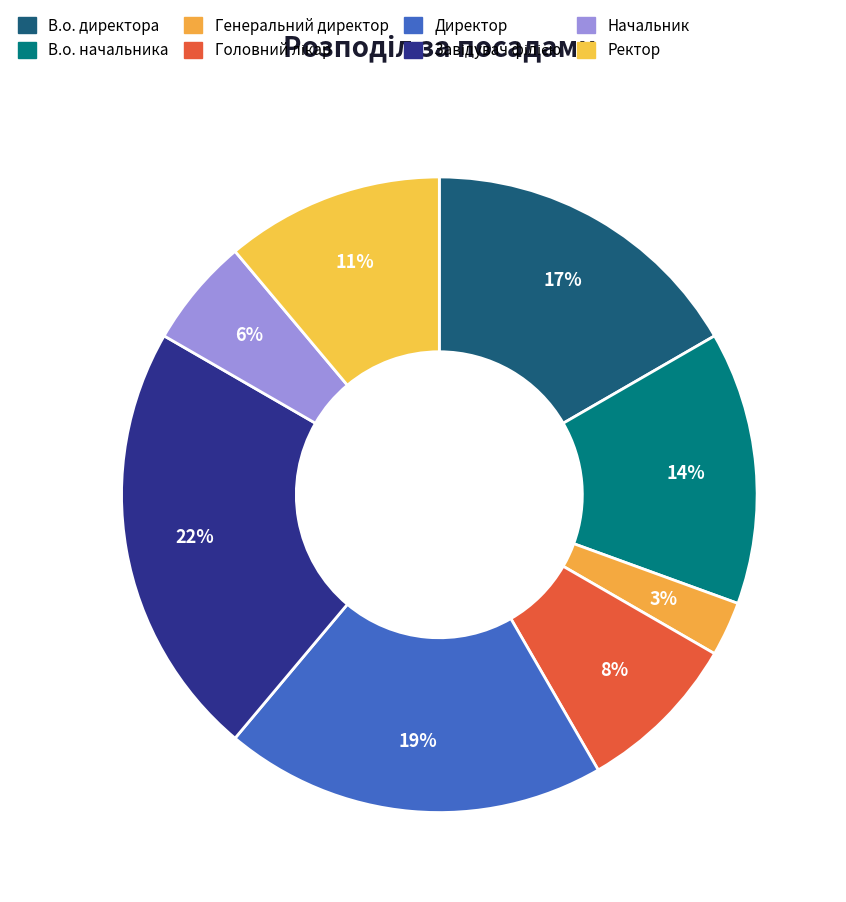

Count the number of slices in the pie.

8